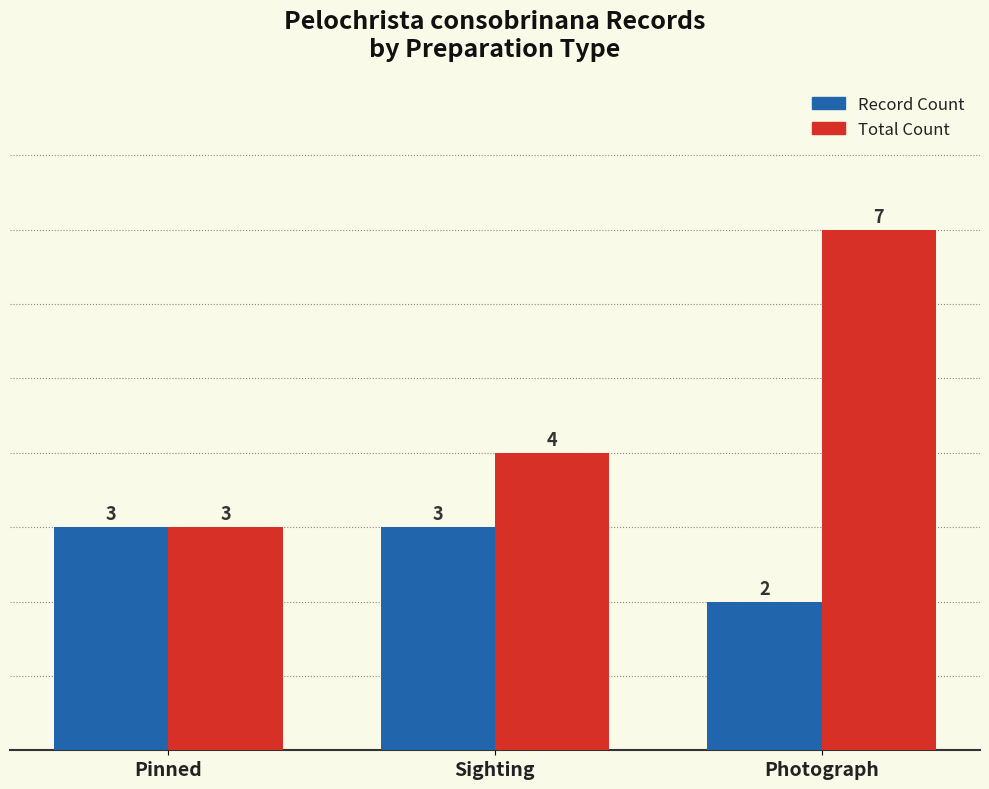

Reading left to right, list all the values displayed in this chart.

Record Count: Pinned=3	Sighting=3	Photograph=2
Total Count: Pinned=3	Sighting=4	Photograph=7